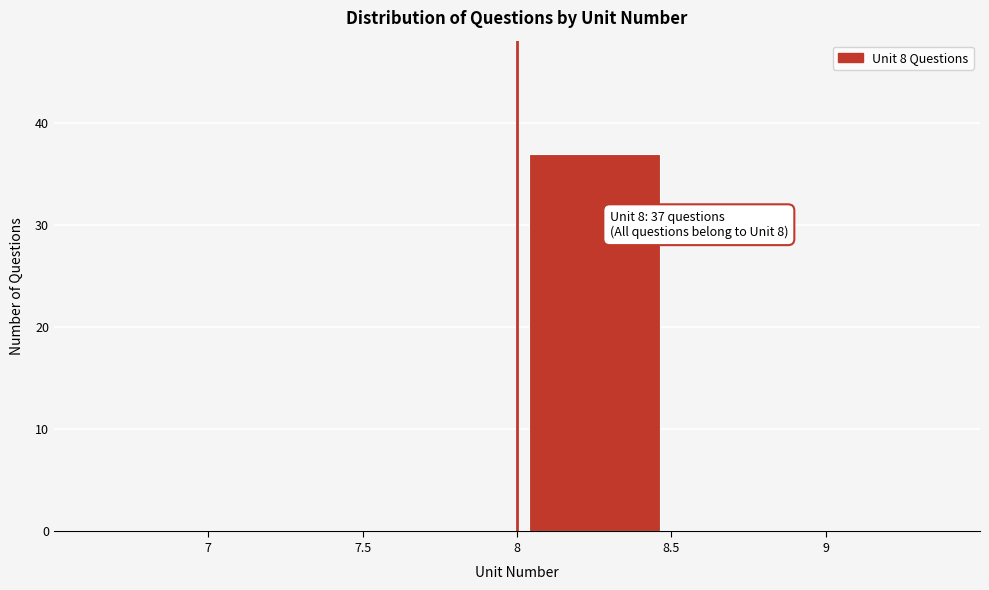

Which range on the x-axis has the tallest bar?

8 to 8.5